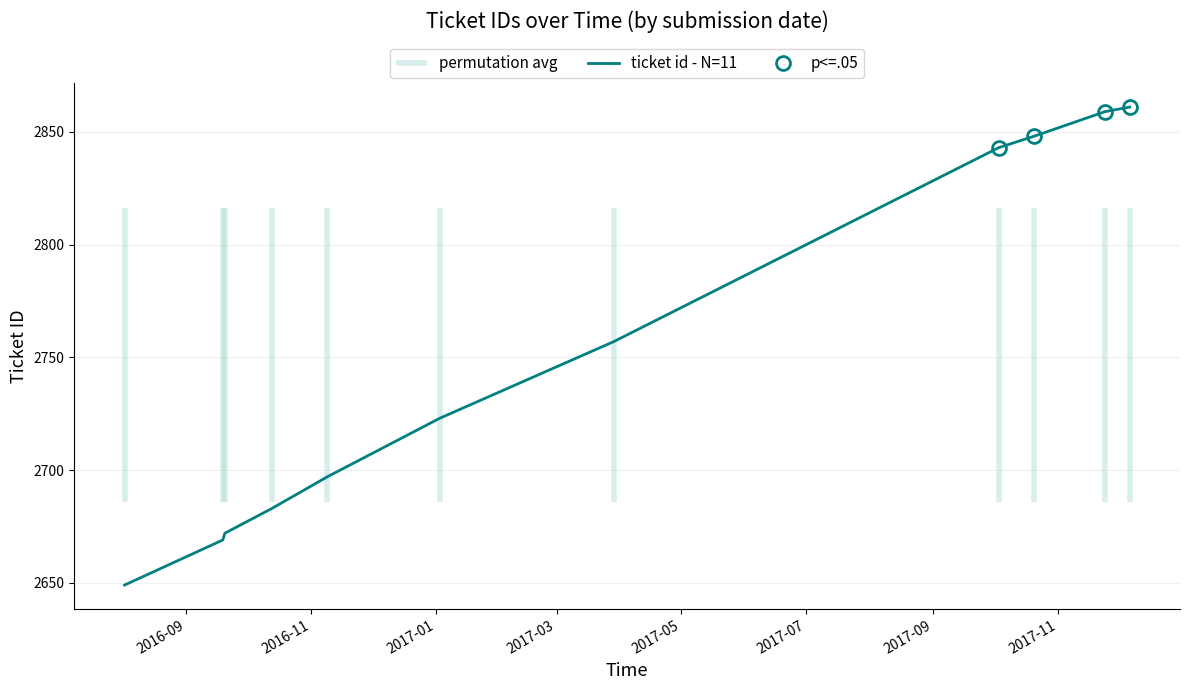

What is the highest value of the ticket id - N=11 series?

2861